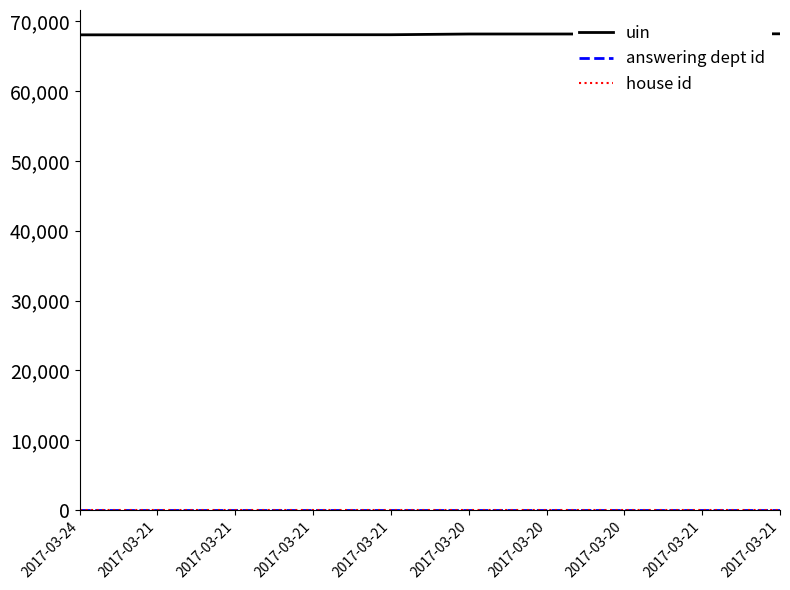

At which category does uin reach its first local valley?

2017-03-21